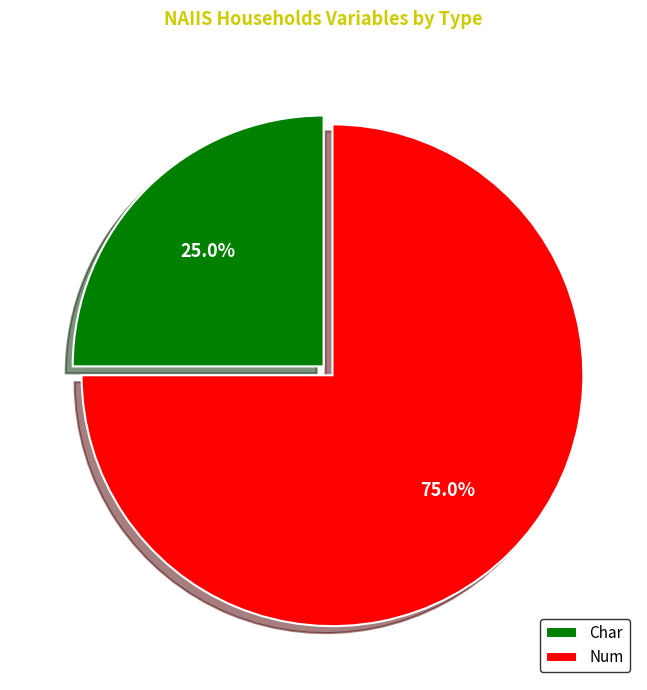

To the nearest percent, what is the difference between the largest and smallest slice percentages?

50%